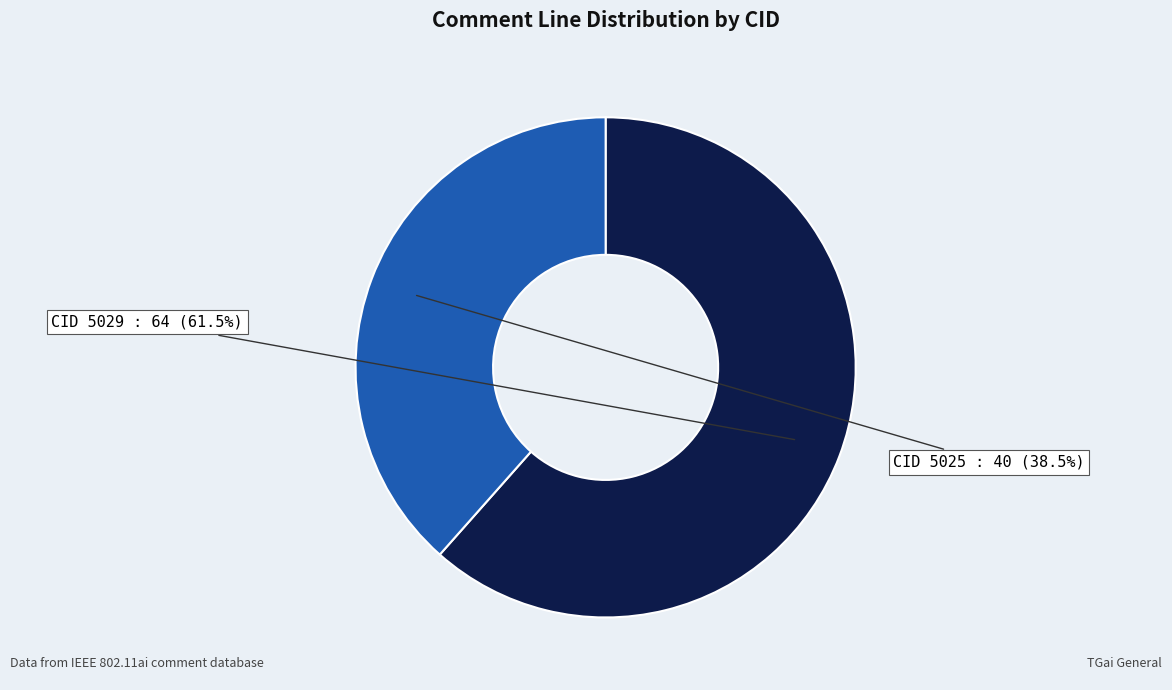

What is the majority slice?

CID 5029